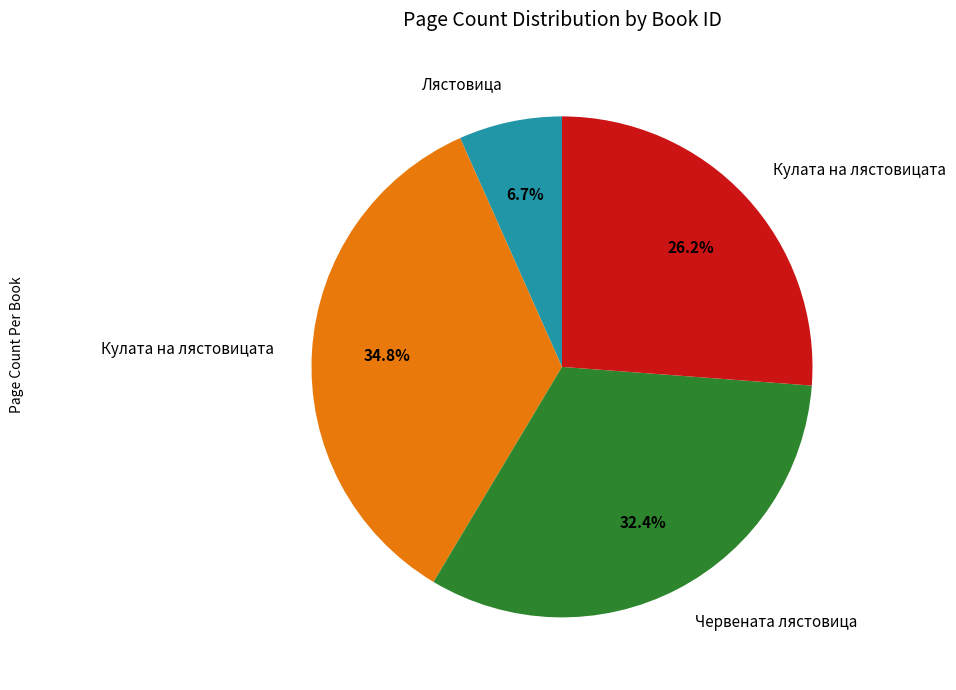

Count the number of slices in the pie.

4